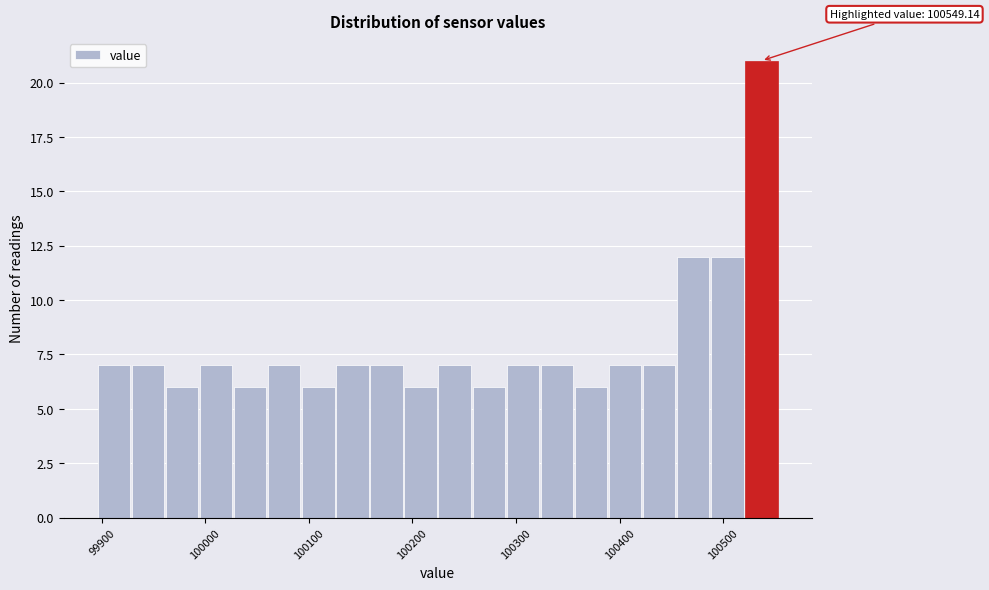

Around what value on the x-axis is the tallest bar? Give the approximate position of its centre, as read against the axis.

100540